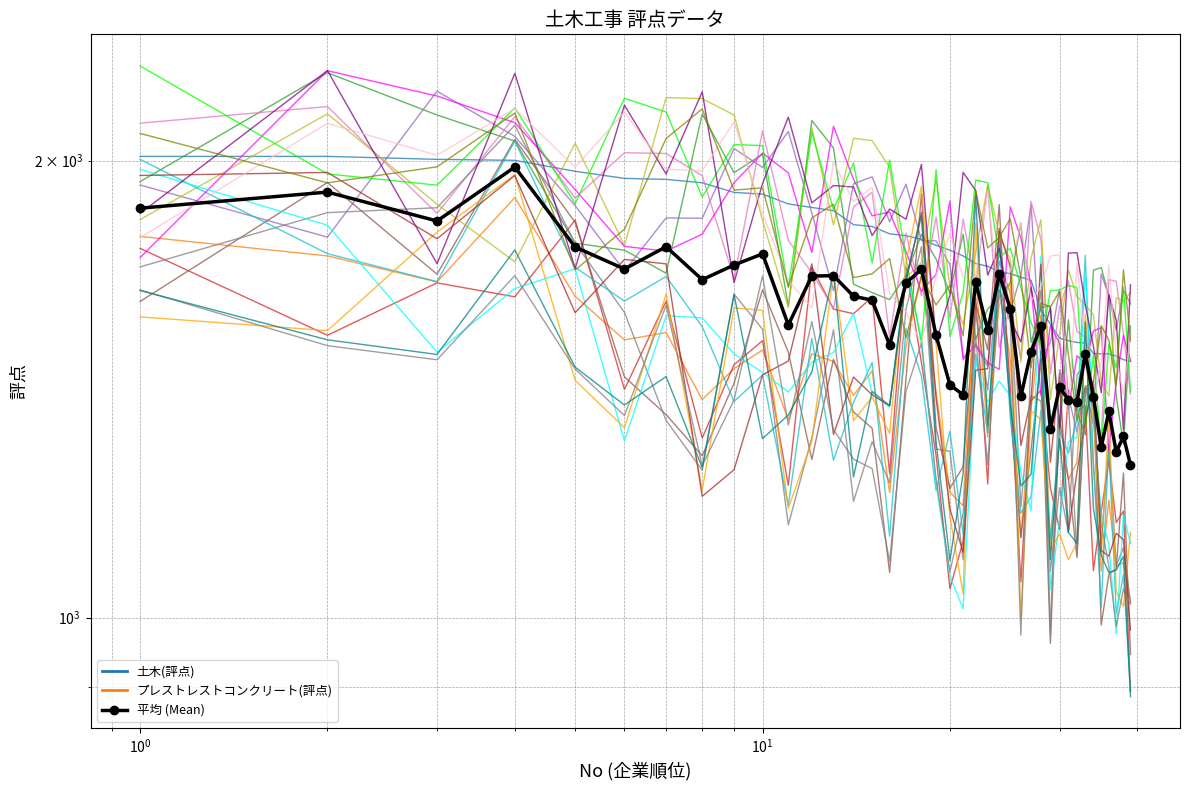

Is this an area chart (filled region under the line)?

No